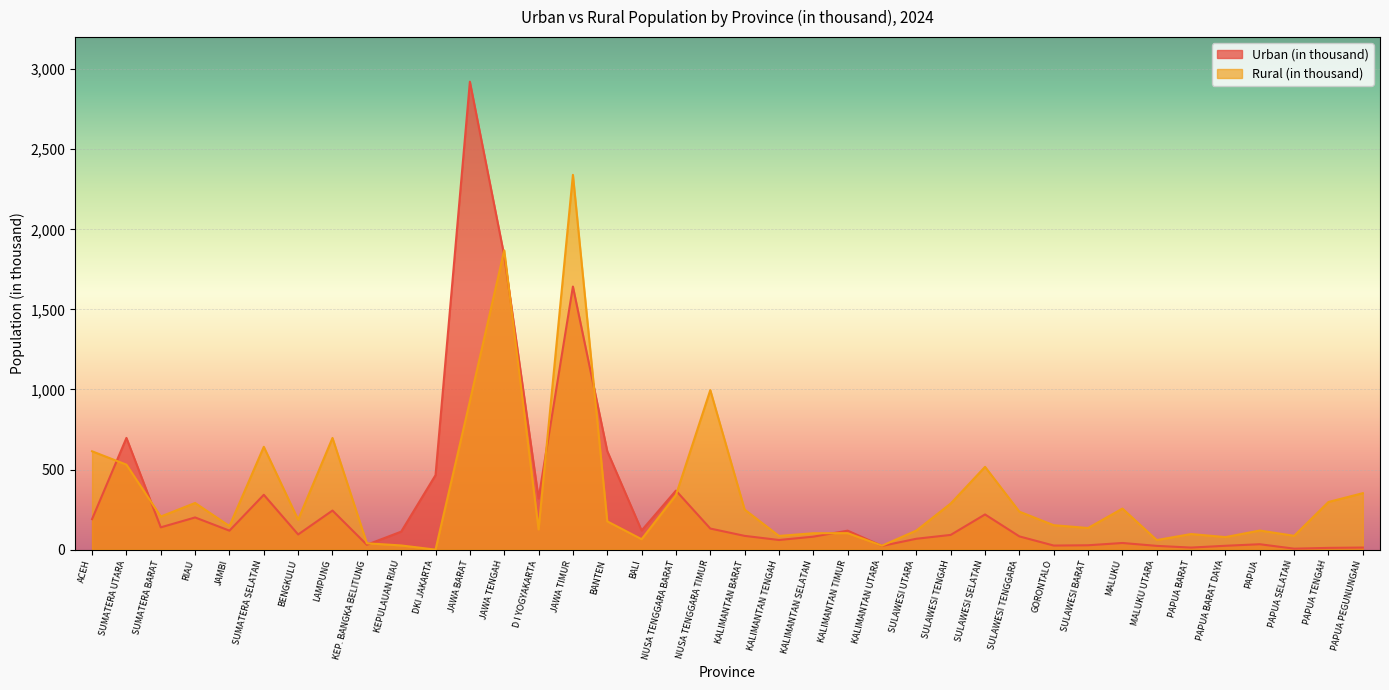

Rank the categories by Urban (in thousand) value from lowest to highest.

PAPUA SELATAN, PAPUA TENGAH, PAPUA BARAT, PAPUA PEGUNUNGAN, KALIMANTAN UTARA, MALUKU UTARA, PAPUA BARAT DAYA, GORONTALO, SULAWESI BARAT, KEP. BANGKA BELITUNG, PAPUA, MALUKU, KALIMANTAN TENGAH, SULAWESI UTARA, KALIMANTAN SELATAN, SULAWESI TENGGARA, KALIMANTAN BARAT, SULAWESI TENGAH, BENGKULU, KEPULAUAN RIAU, JAMBI, KALIMANTAN TIMUR, BALI, NUSA TENGGARA TIMUR, SUMATERA BARAT, ACEH, RIAU, SULAWESI SELATAN, LAMPUNG, D I YOGYAKARTA, SUMATERA SELATAN, NUSA TENGGARA BARAT, DKI JAKARTA, BANTEN, SUMATERA UTARA, JAWA TIMUR, JAWA TENGAH, JAWA BARAT